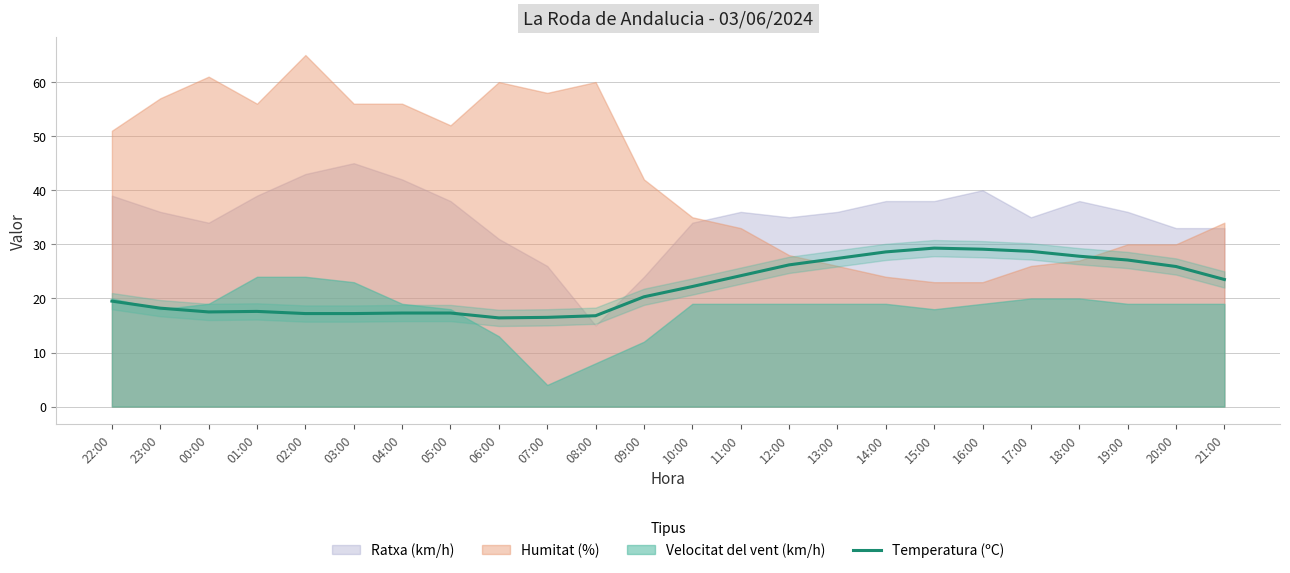

What is the maximum value for Temperatura (ºC)?

29.3